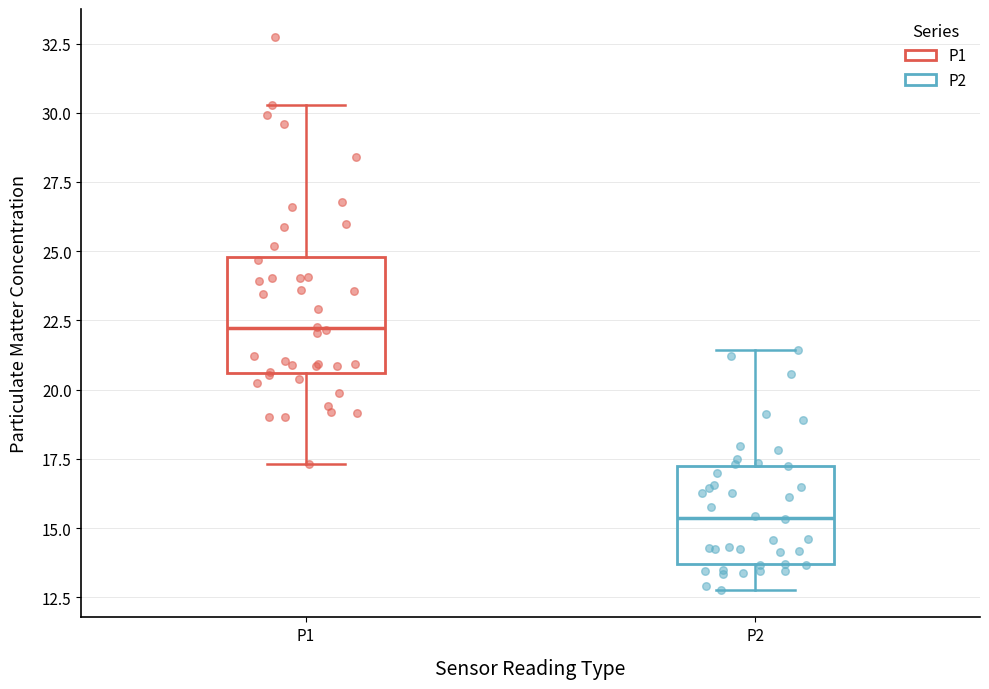

Which box's median line is the highest?

P1